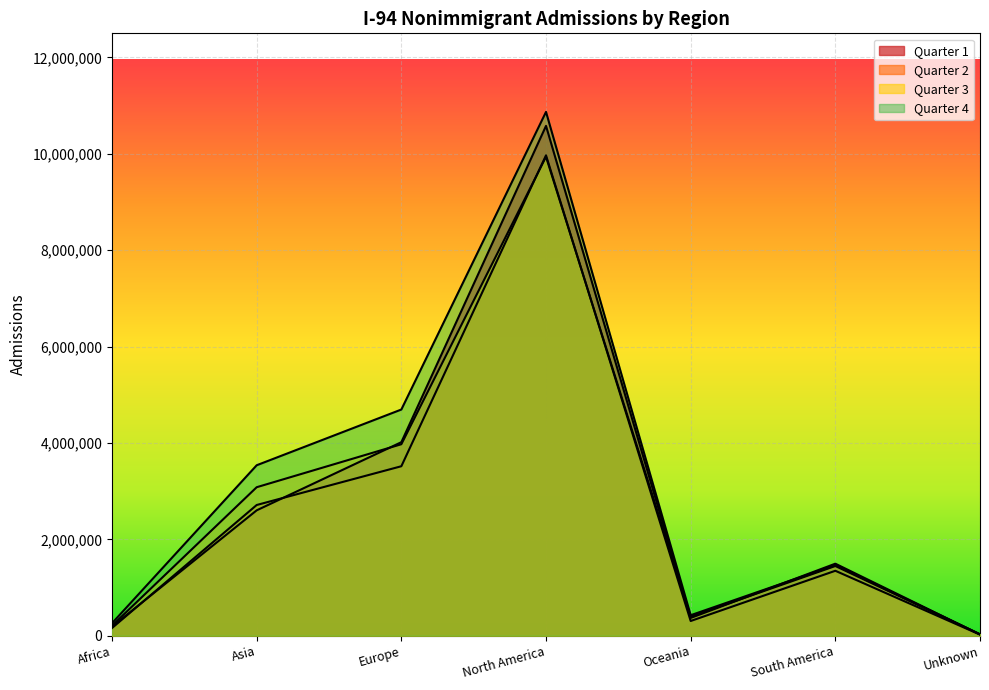

True or false: Quarter 2 and Quarter 4 intersect in this chart.

False